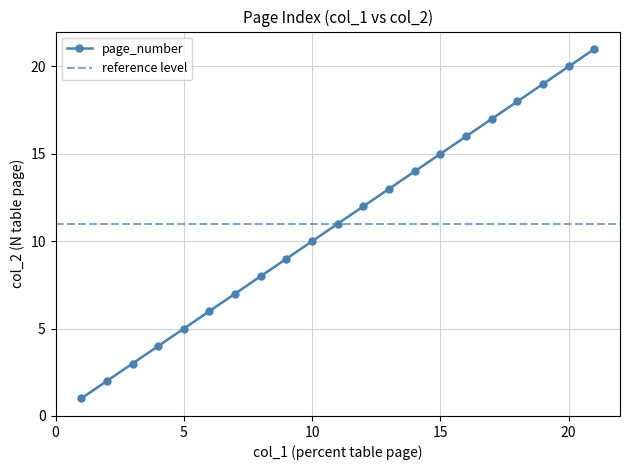

The chart shows a value of 7 at 7. True or false?

True